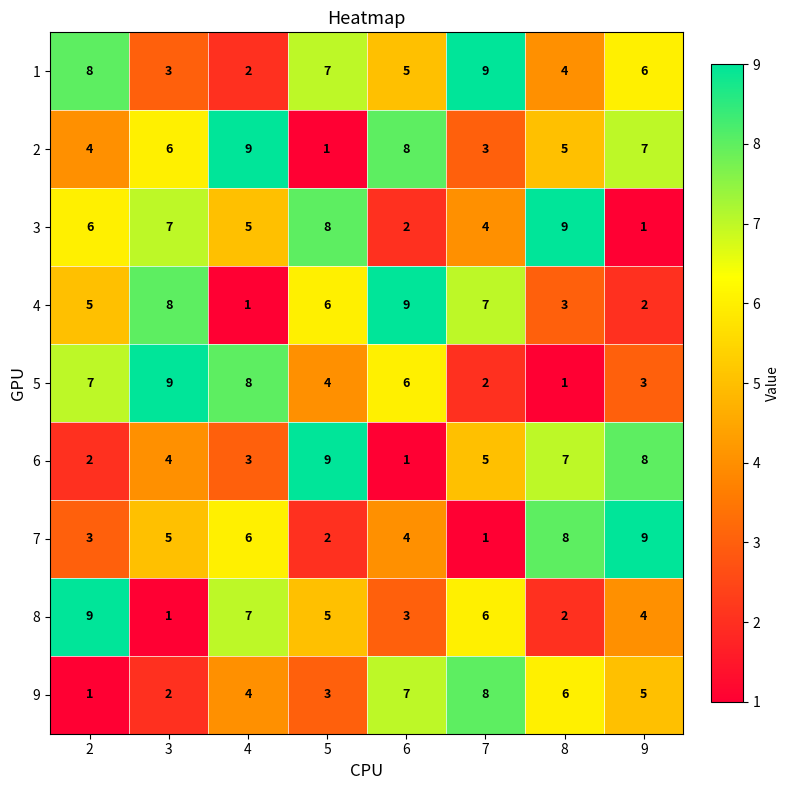

At which label is 1 closest to 5?

6